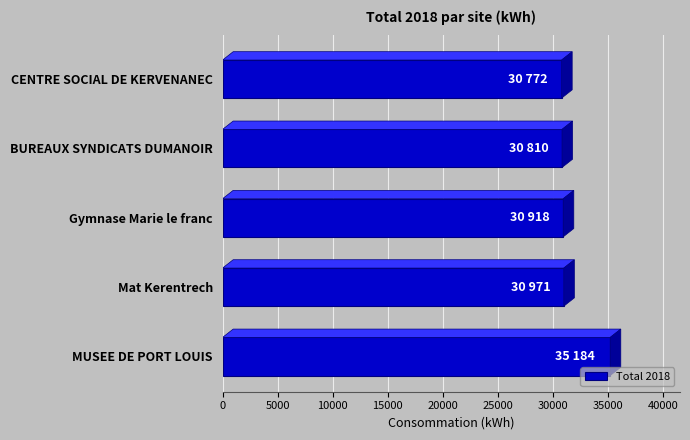

Read the value at Gymnase Marie le franc.

30918